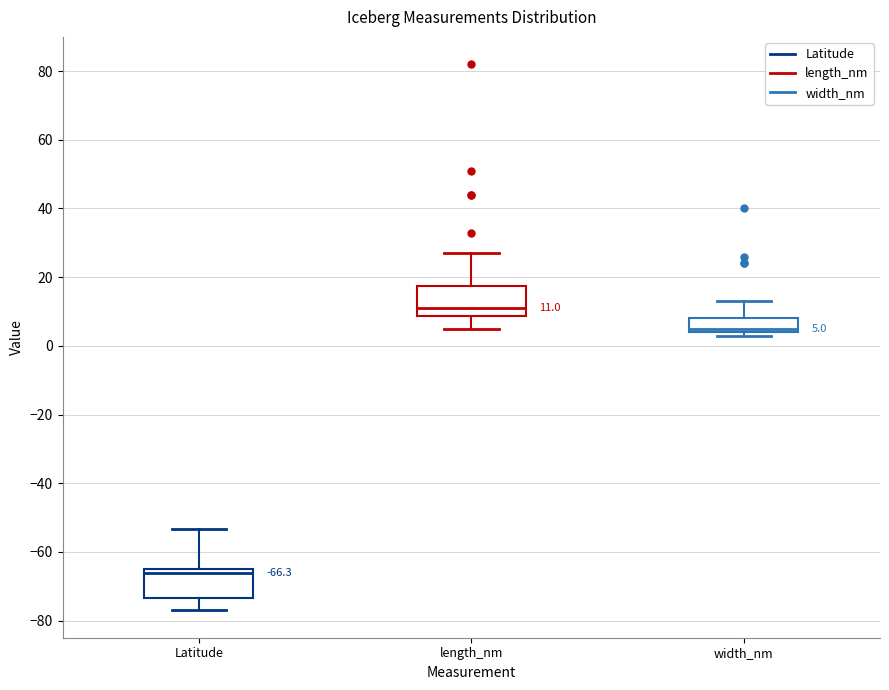

Which box has the lowest median line?

Latitude